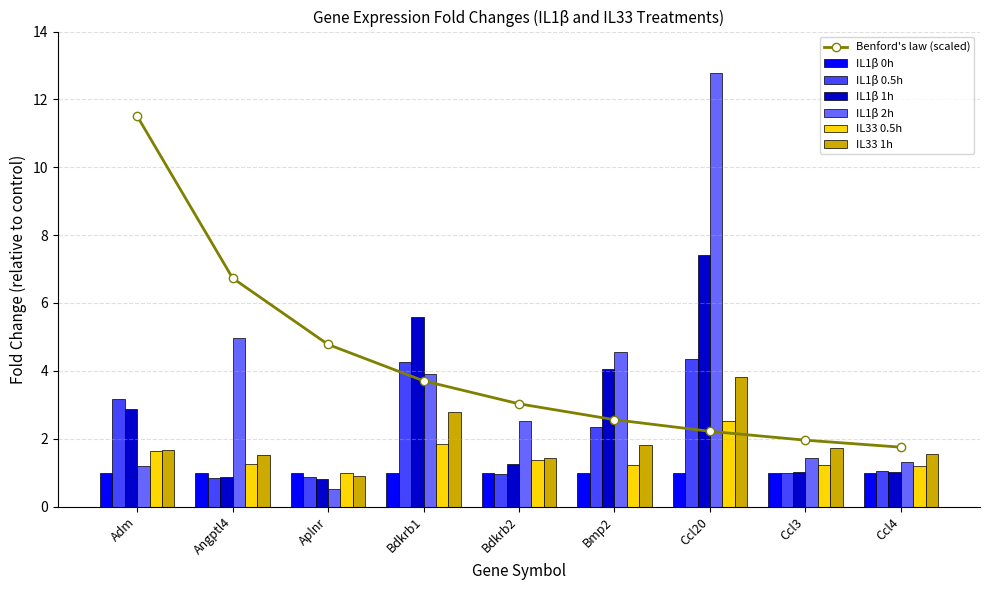

What is the difference between the maximum and minimum values in the IL33 0.5h series?

1.5